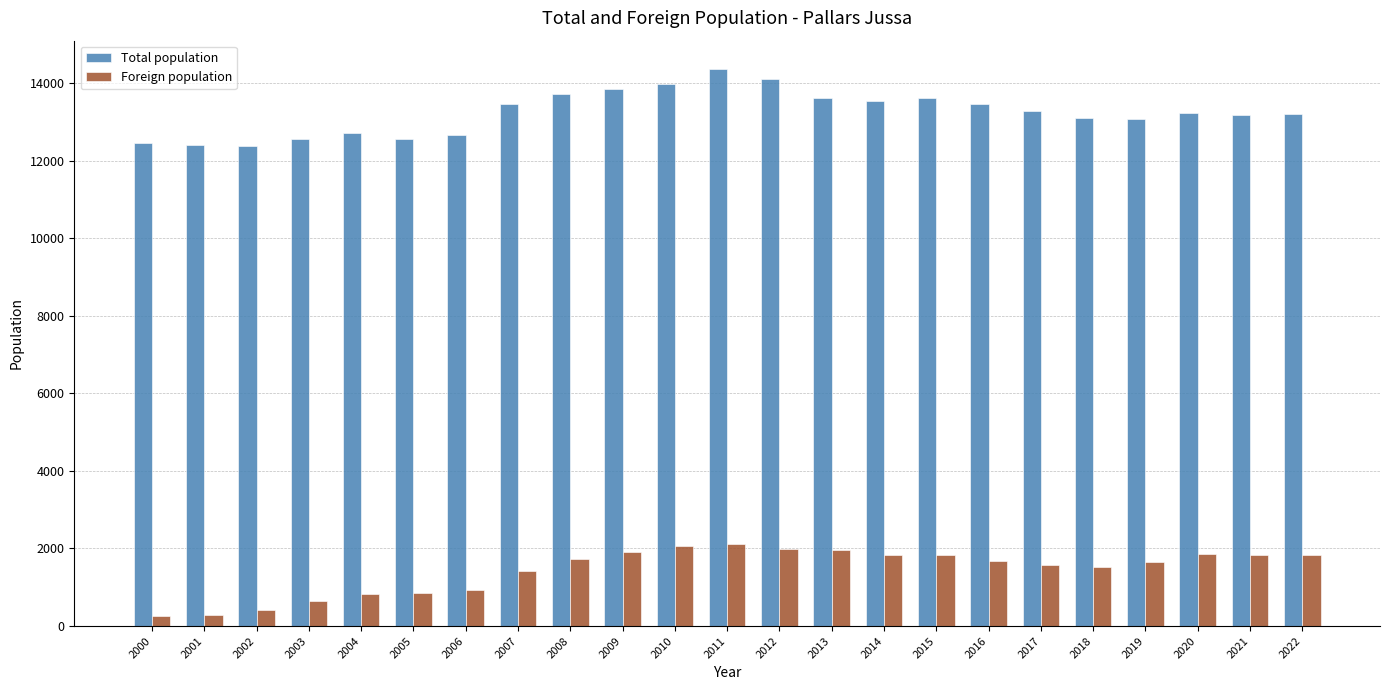

At how many categories does at least one series exceed 8978?

23